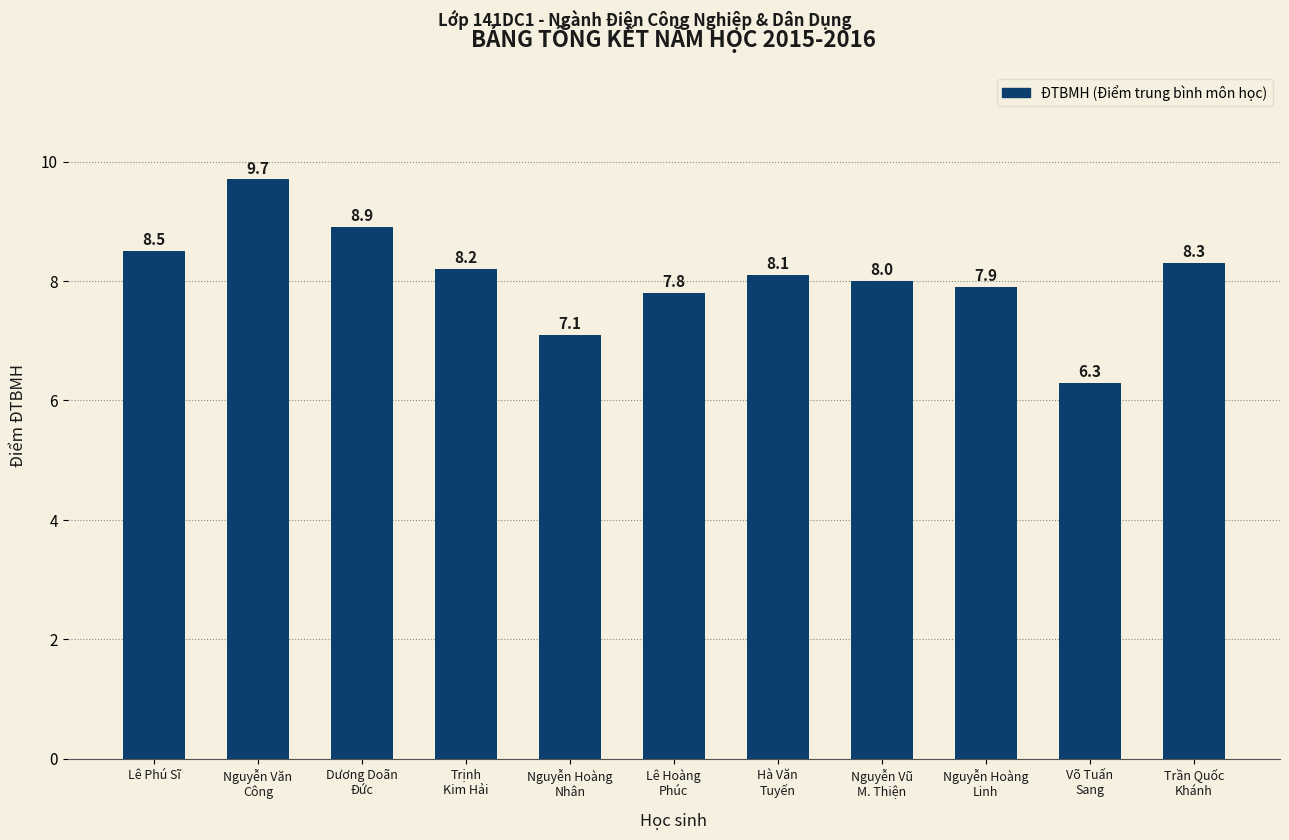

At which label does the data first exceed 8?

Lê Phú Sĩ